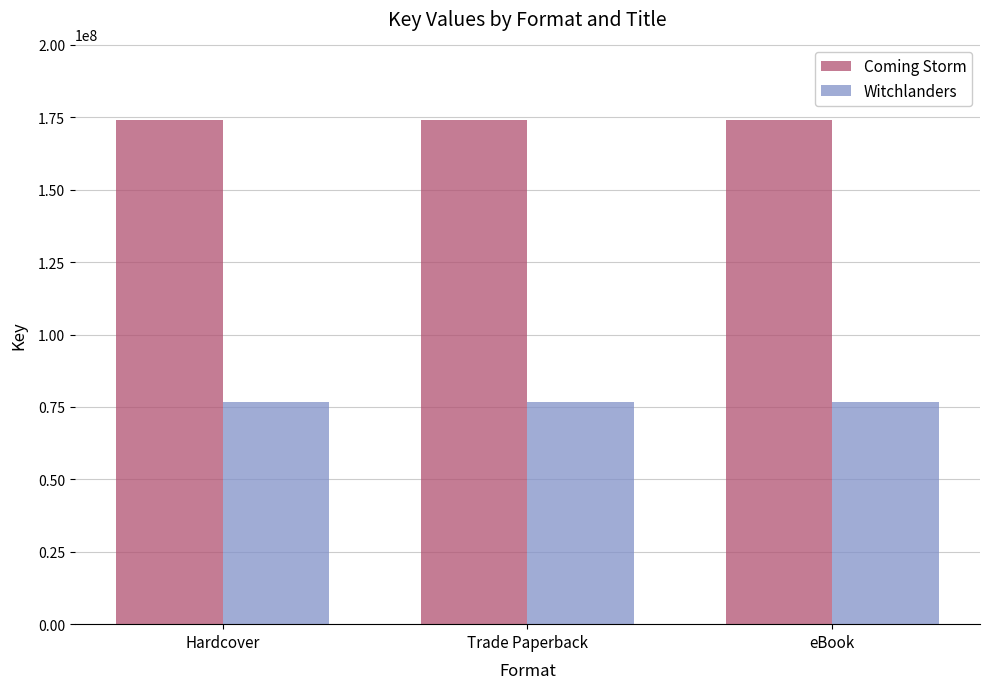

How many groups of bars are there?

3